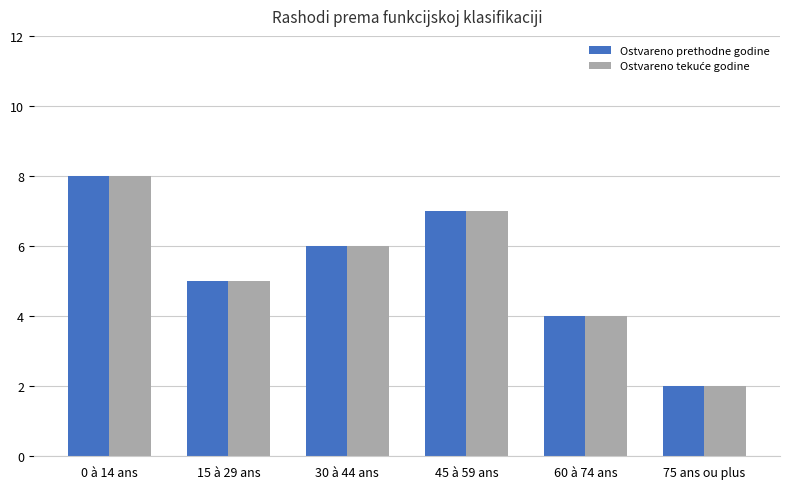

At which category does the chart reach its minimum across all series?

75 ans ou plus